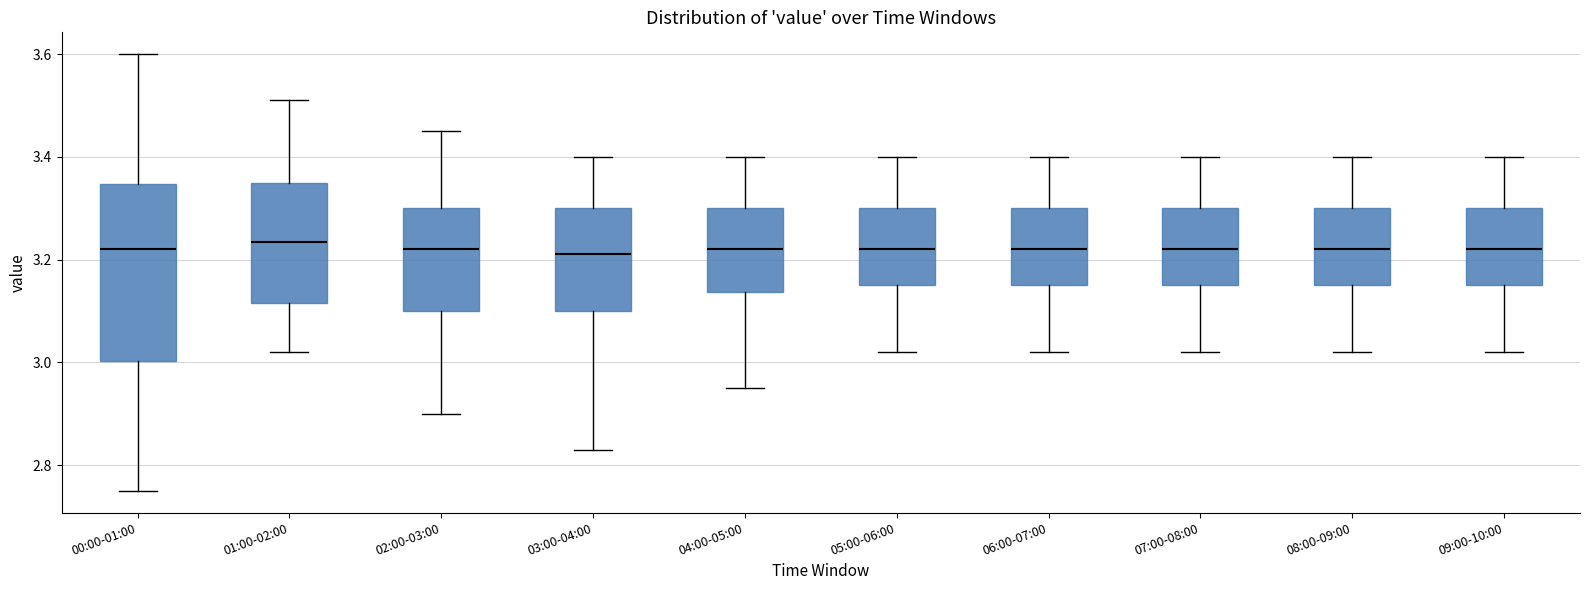

Comparing the boxes themselves (not the whiskers), which one is the tallest?

00:00-01:00